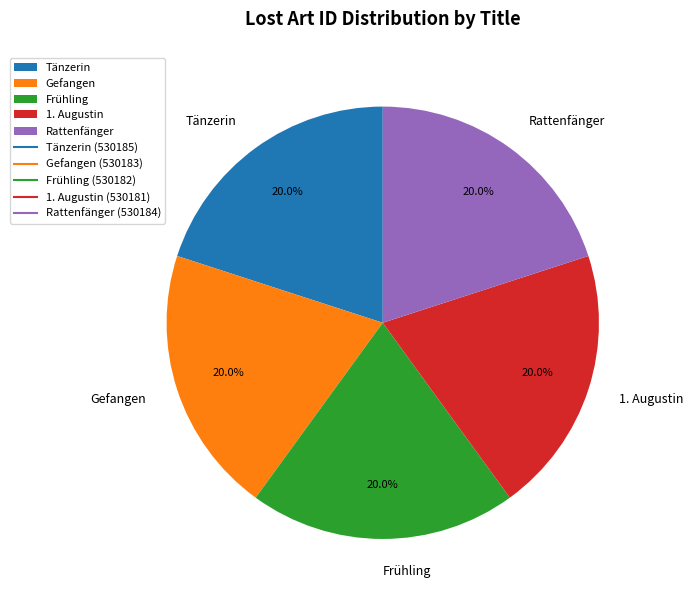

What is the ratio of the value at Frühling to the value at Gefangen?

1.0